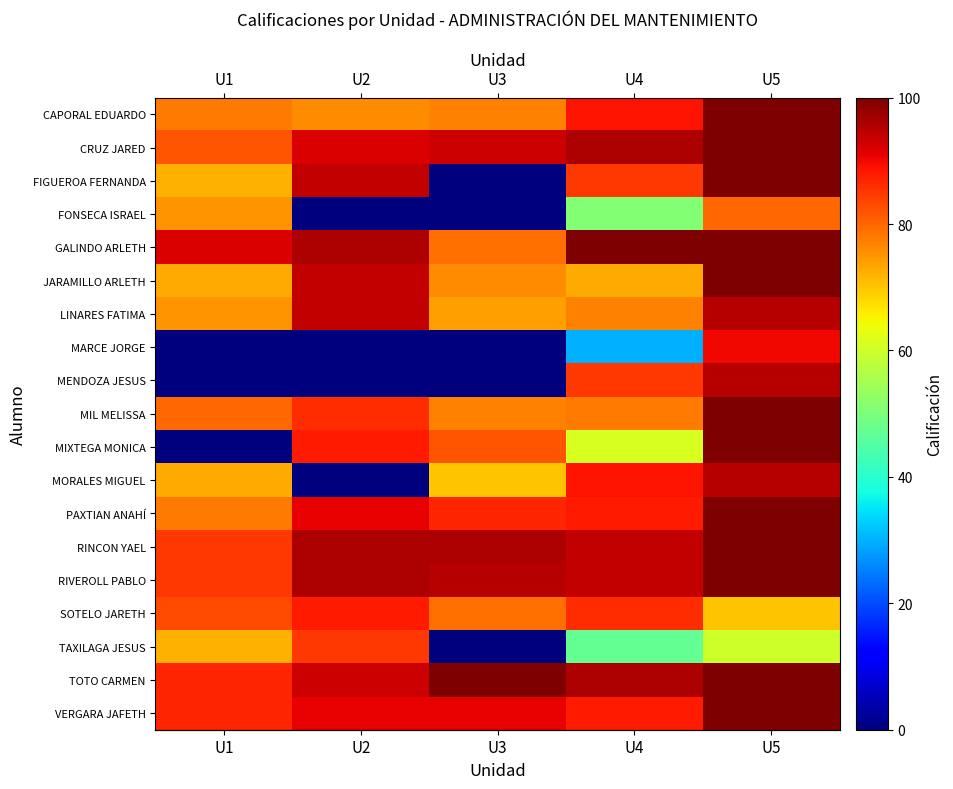

How many distinct data groups are displayed?

19